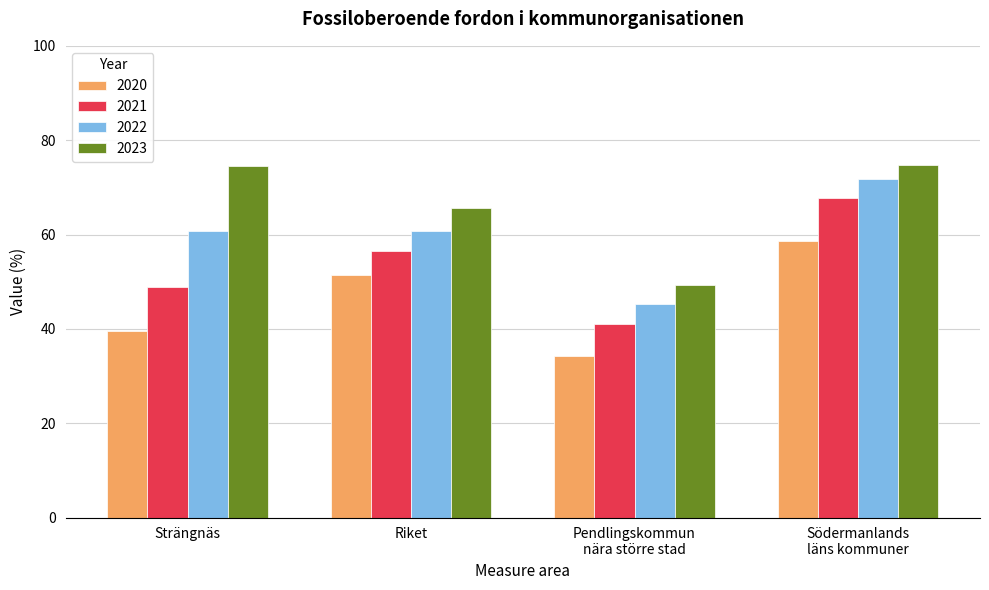

How many bars are there in total?

16